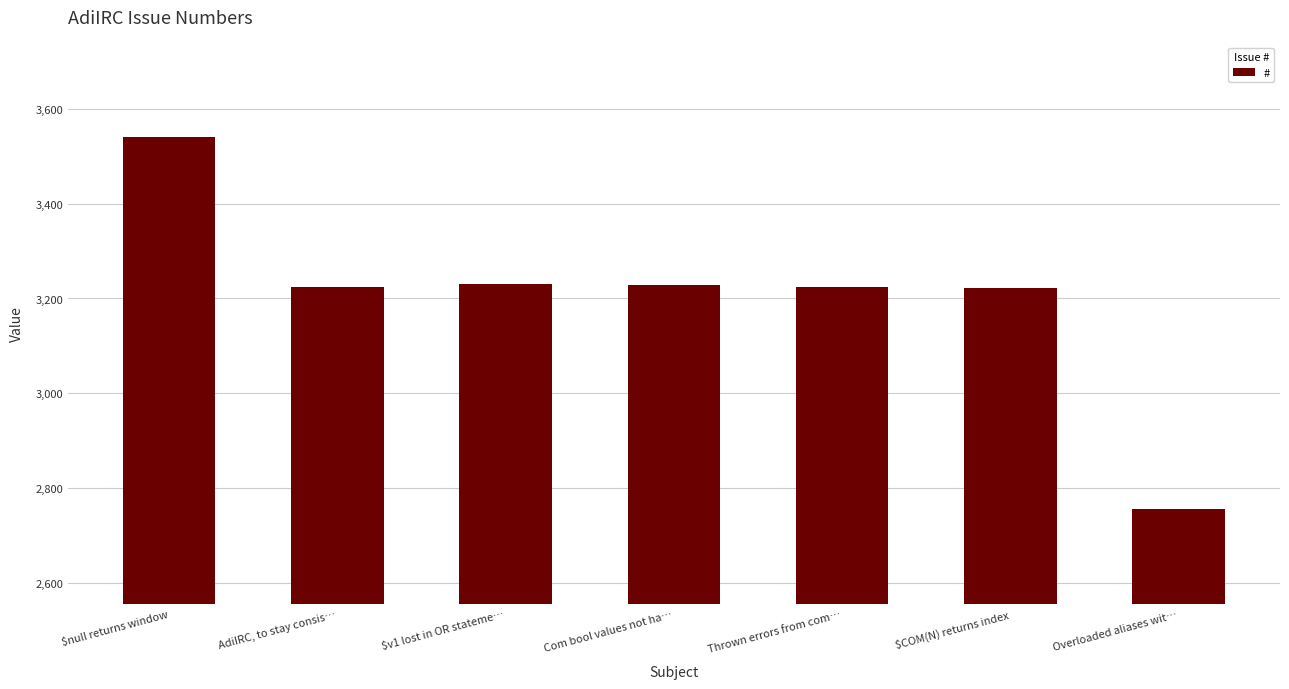

The chart shows a value of 4960 at Overloaded aliases wit…. True or false?

False